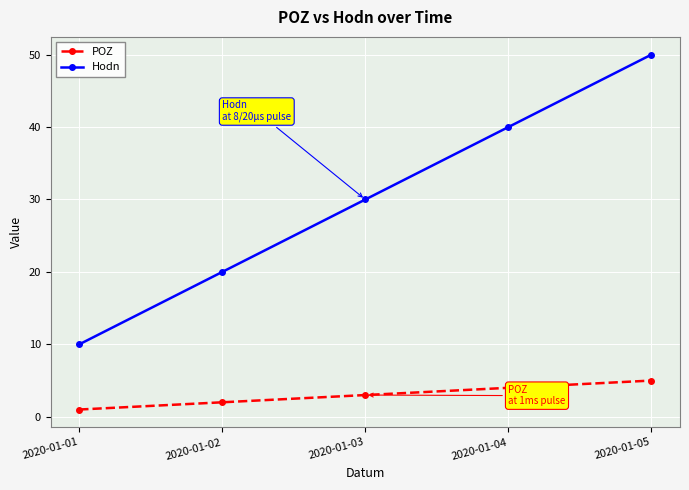

Rank the categories by Hodn value from lowest to highest.

2020-01-01, 2020-01-02, 2020-01-03, 2020-01-04, 2020-01-05